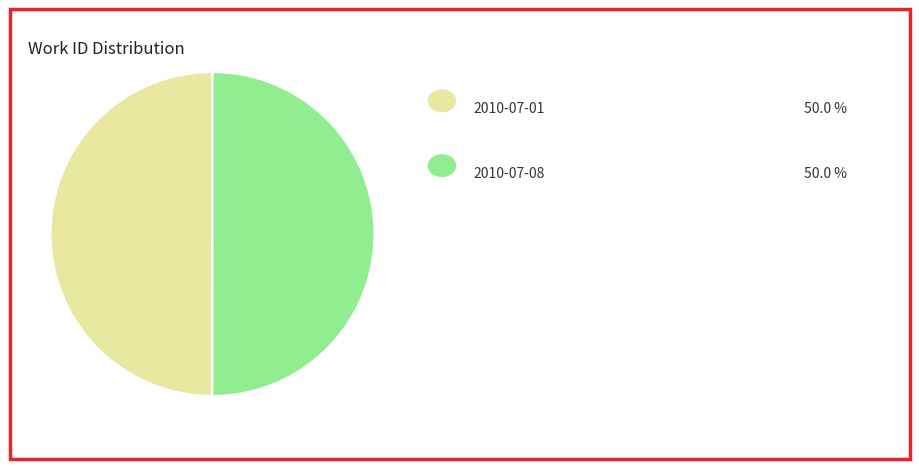

Rank the categories by value from highest to lowest.

2010-07-08, 2010-07-01